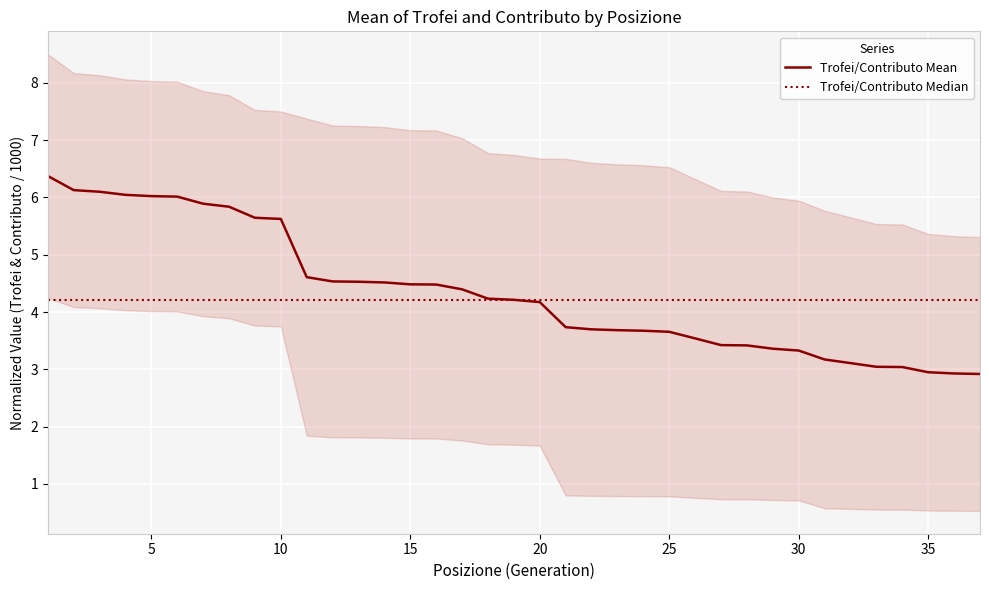

Is it true that Trofei/Contributo Mean equals 2.8 at 5?

False